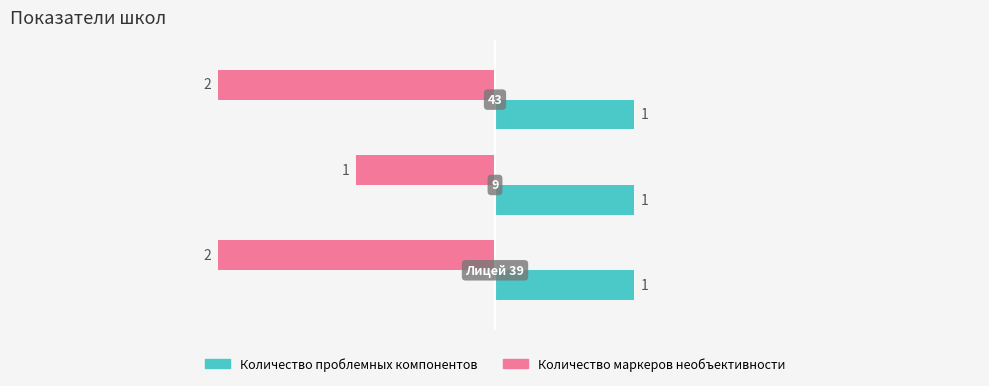

Count the Количество маркеров необъективности values in the range -2 to -1.

3